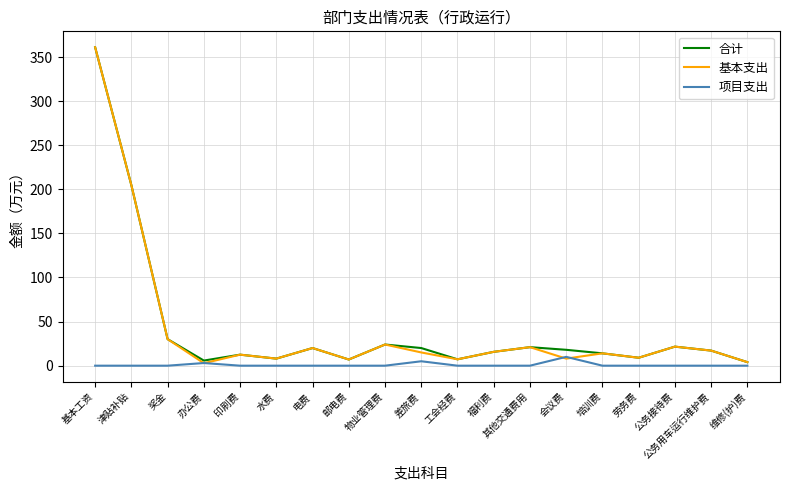

Is the value of 项目支出 at 会议费 greater than the value of 合计 at 会议费?

No